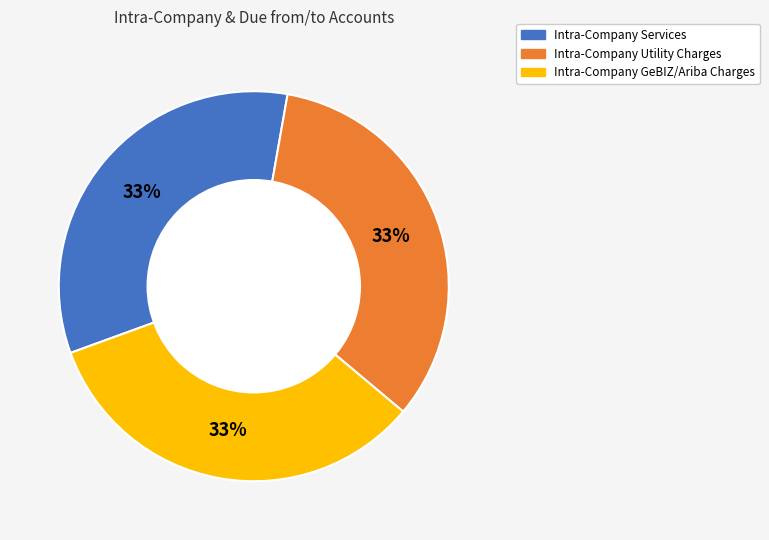

How many segments does this pie chart have?

3